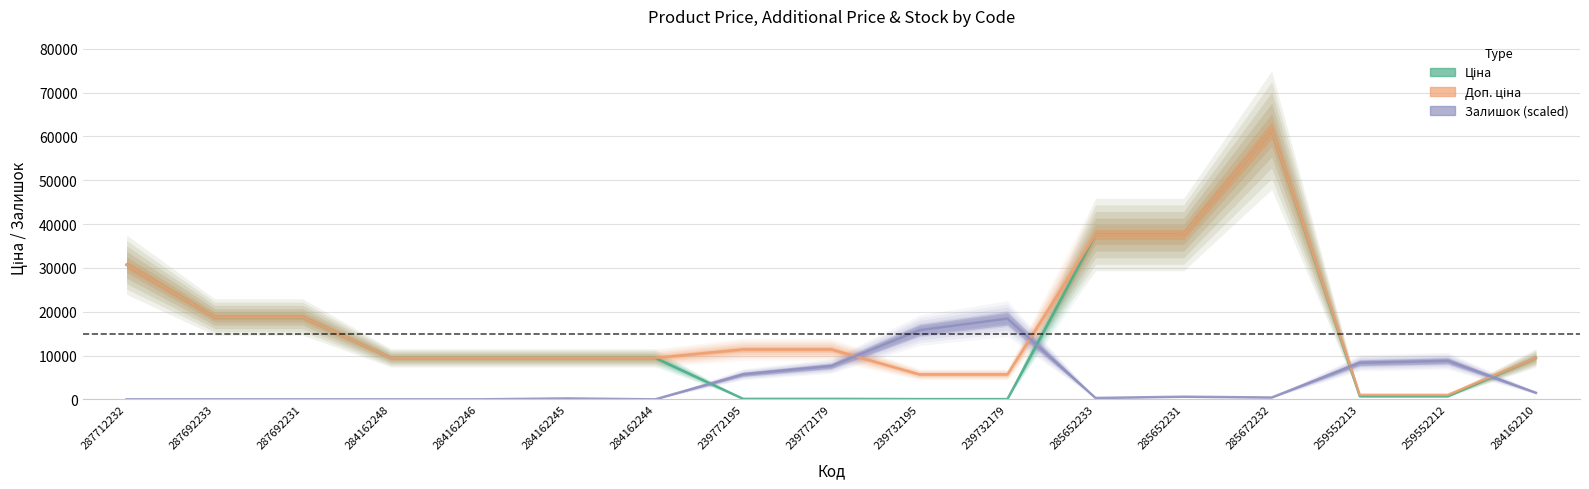

List the labels in order of Ціна value, smallest first.

239732195, 239732179, 239772195, 239772179, 259552213, 259552212, 284162248, 284162246, 284162245, 284162244, 284162210, 287692233, 287692231, 287712232, 285652233, 285652231, 285672232